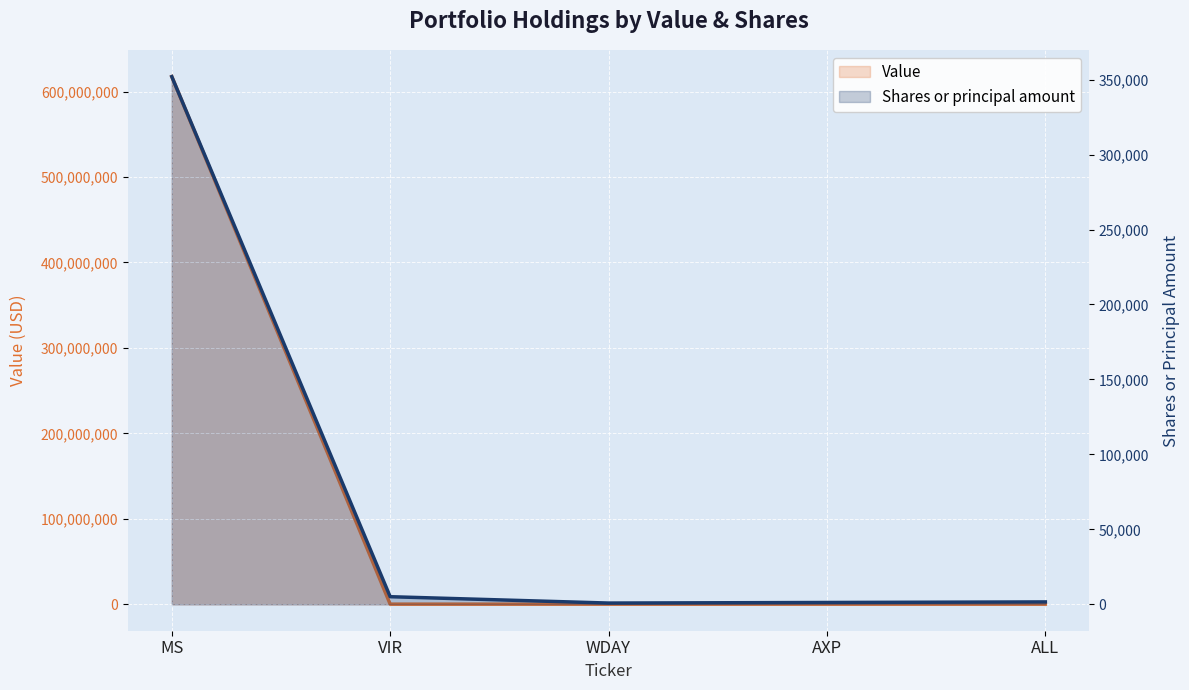

At which category is the sum across all series the highest?

MS